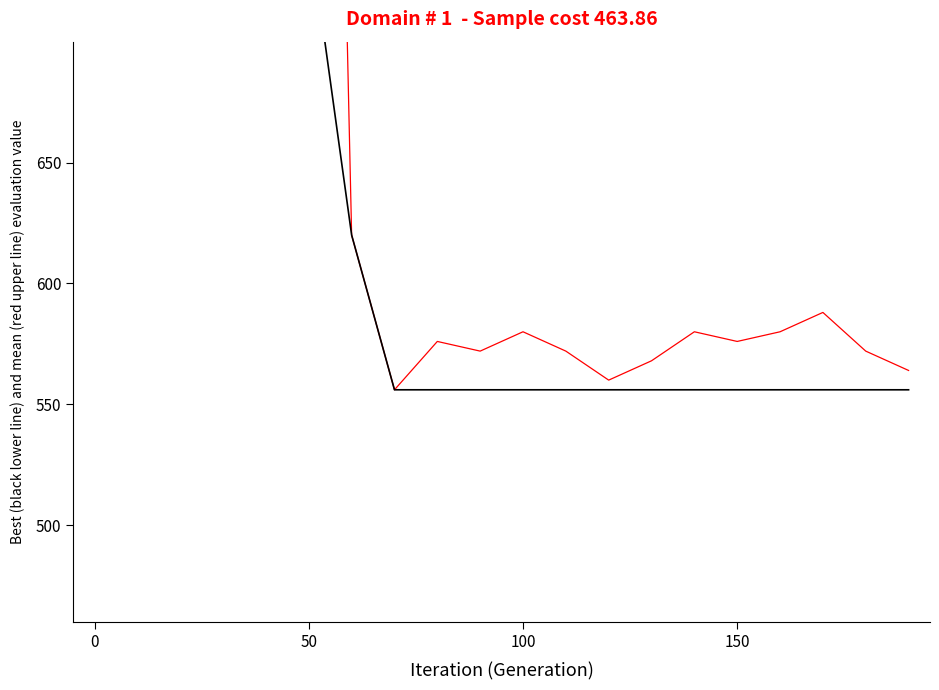

Is the value of Best (black lower line) at 100 greater than the value of Mean (red upper line) at 150?

No